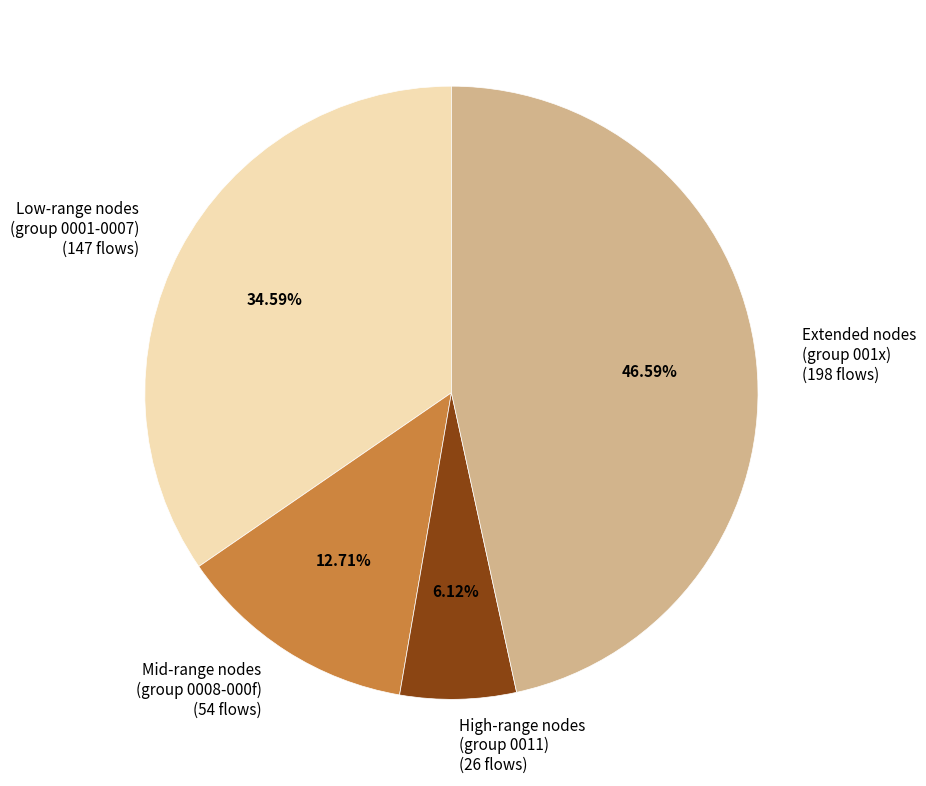

Rank the categories by value from highest to lowest.

Extended nodes (group 001x) (198 flows), Low-range nodes (group 0001-0007) (147 flows), Mid-range nodes (group 0008-000f) (54 flows), High-range nodes (group 0011) (26 flows)